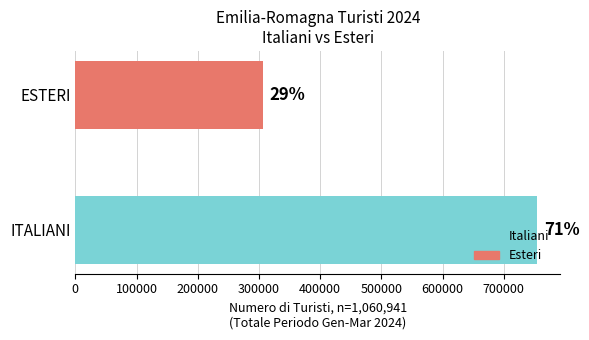

How many bars are there in total?

2